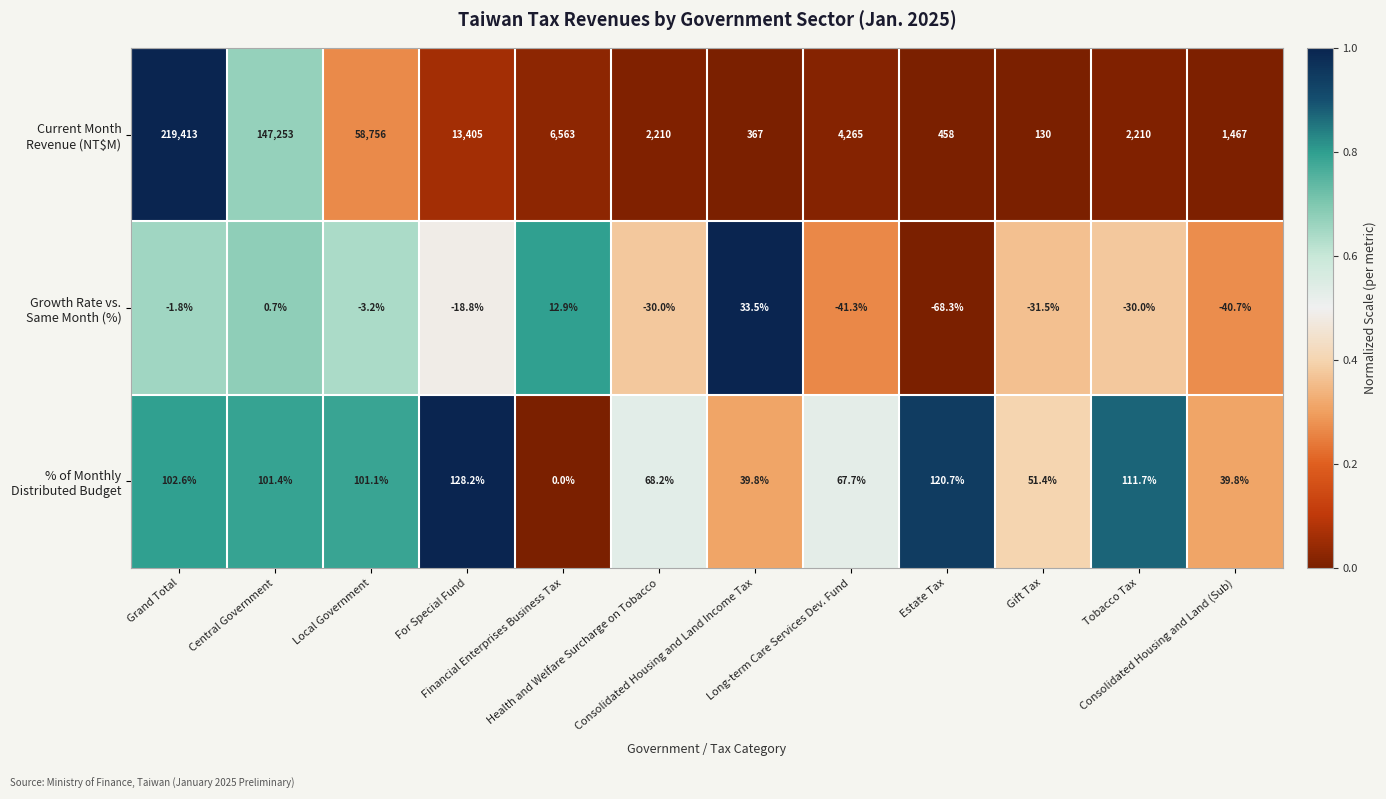

What is the maximum value shown in the chart?

219413.0